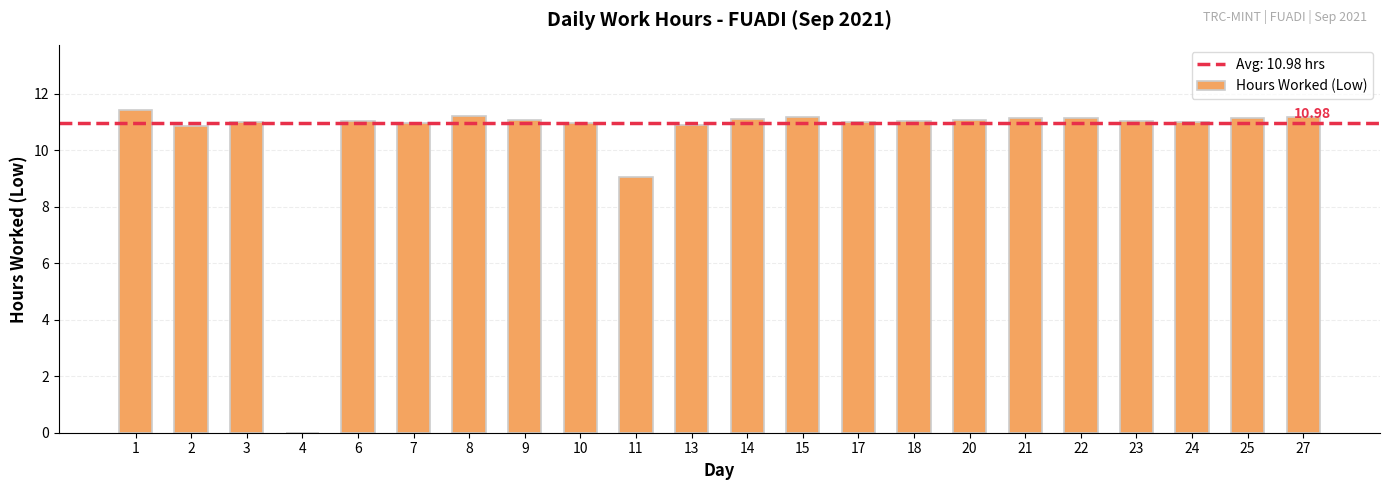

Approximately how many times larger is the value at 1 compared to 20?

1.0